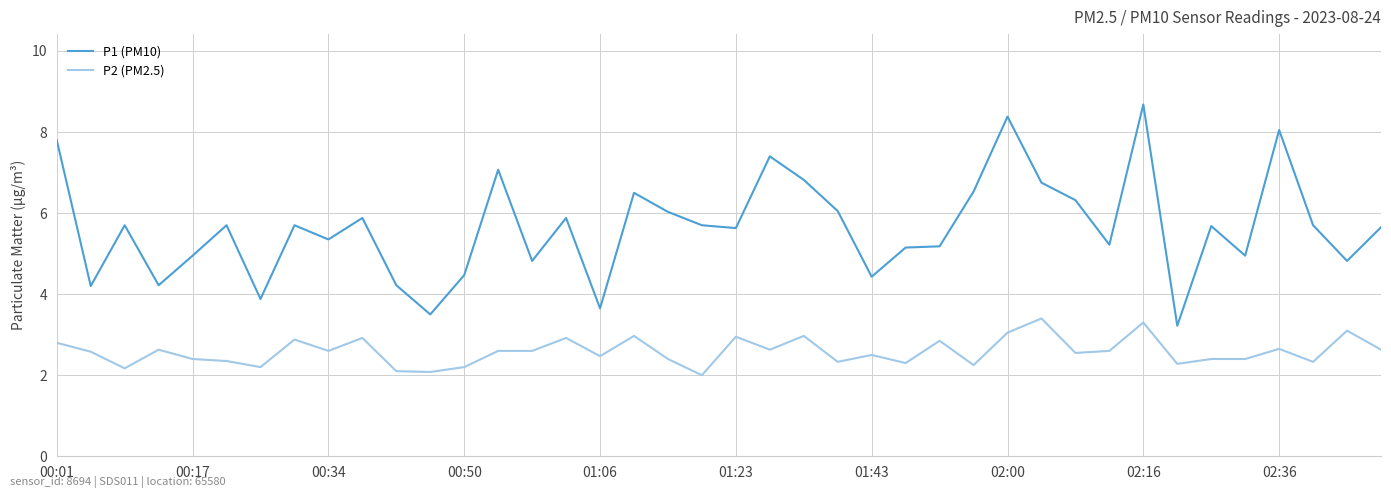

List the series in order of their peak value, highest first.

P1 (PM10), P2 (PM2.5)